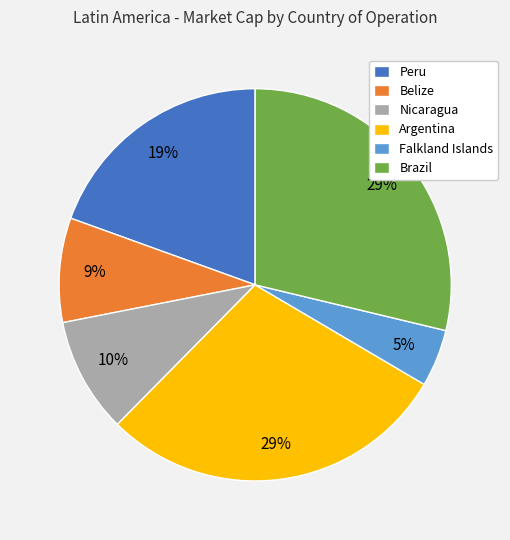

Is Falkland Islands the majority of the pie?

No